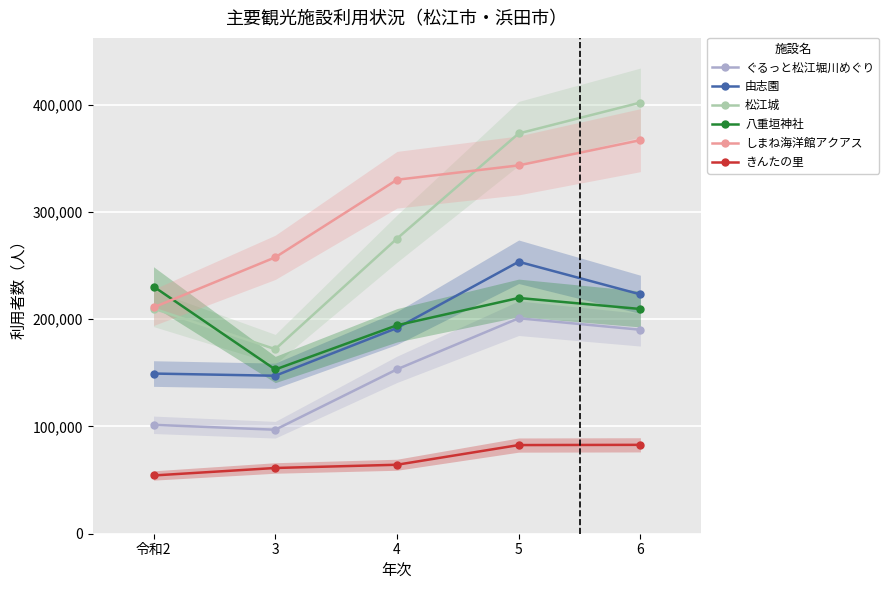

Is this an area chart (filled region under the line)?

No